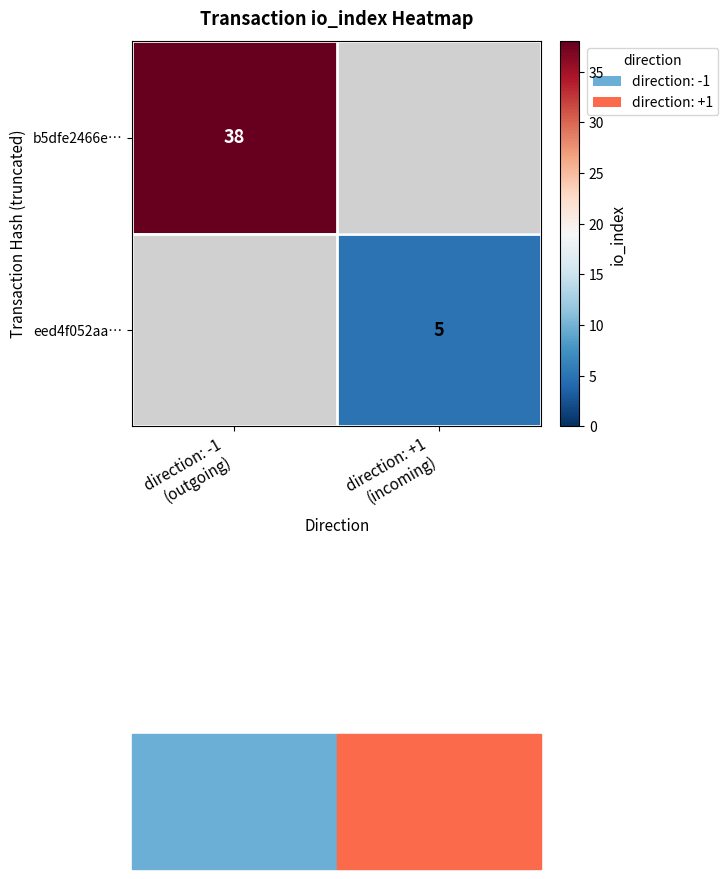

What is the highest value of the b5dfe2466e… series?

38.0